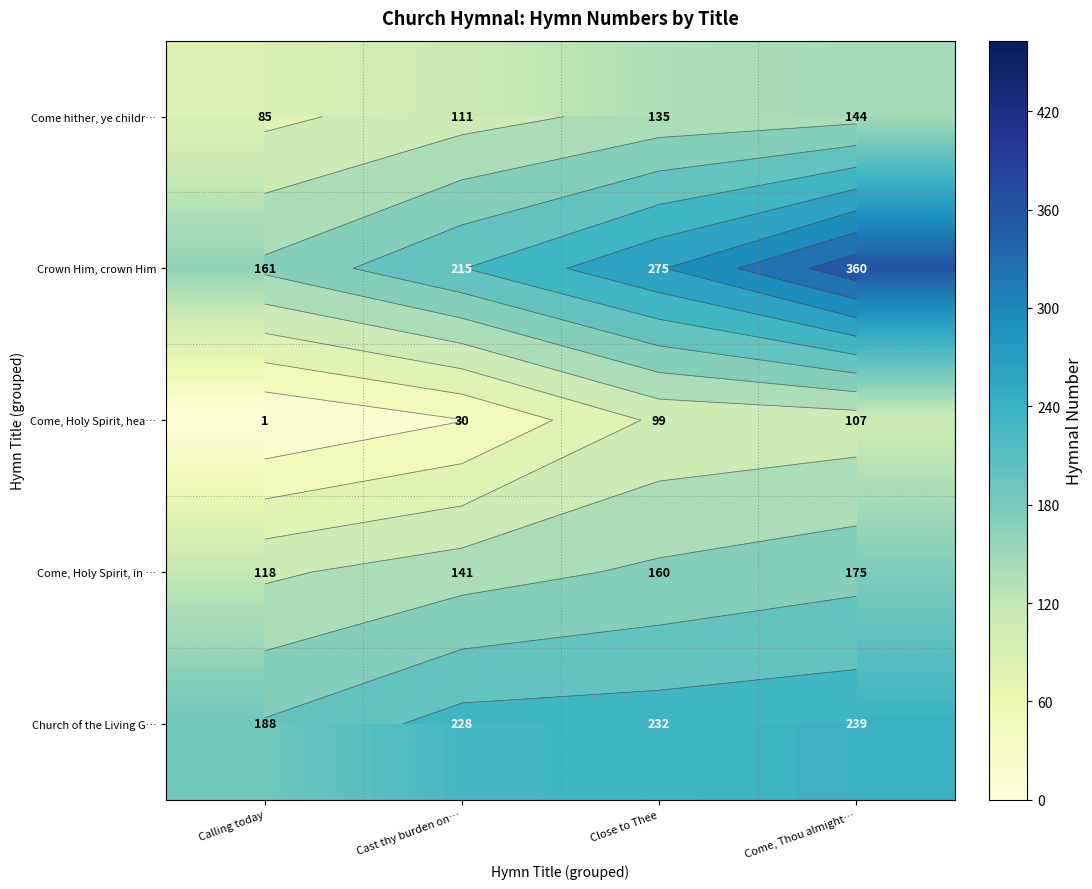

What is the average value of the Church of the Living G… series?

222